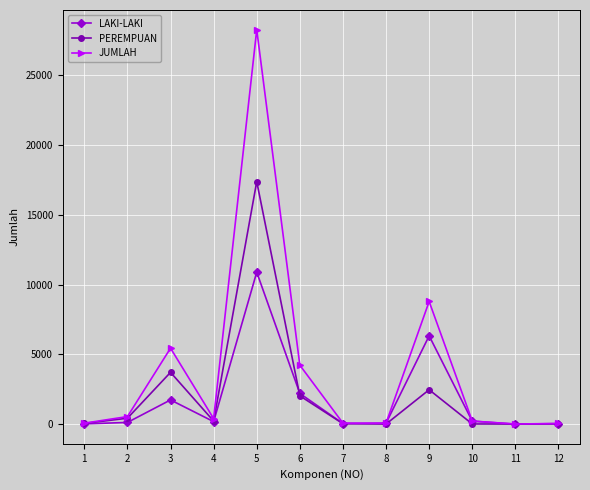

Rank the series by their maximum value, from lowest to highest.

LAKI-LAKI, PEREMPUAN, JUMLAH